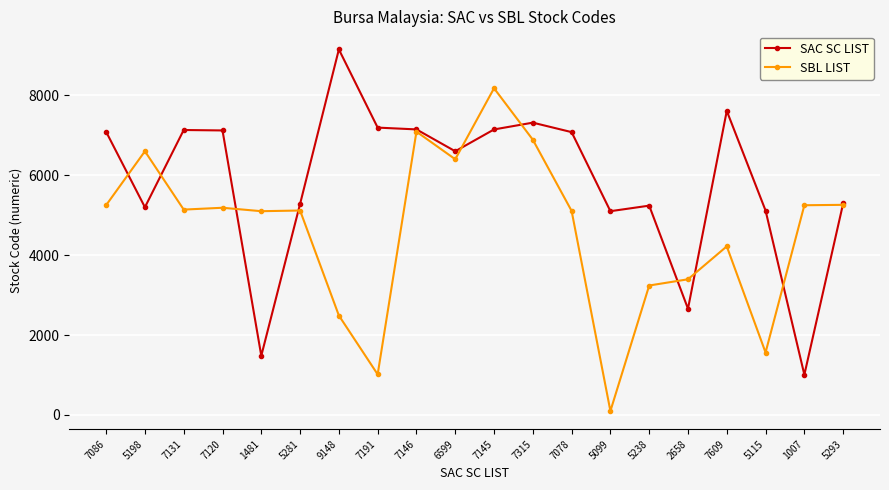

What is the maximum value for SBL LIST?

8176